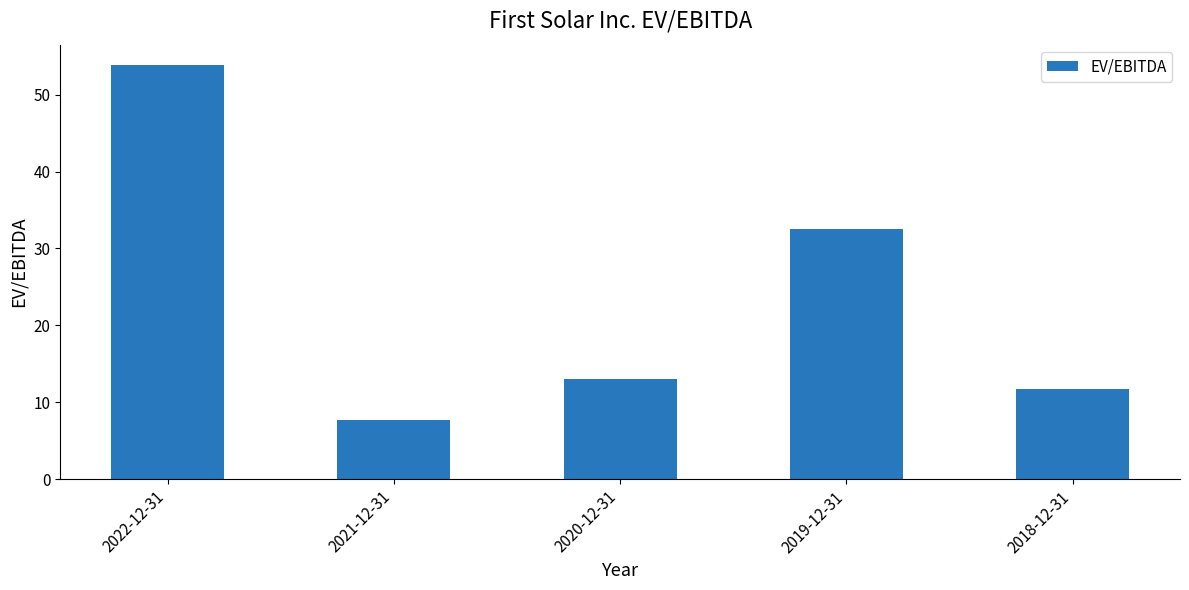

What is the ratio of the value at 2019-12-31 to the value at 2022-12-31?

0.6